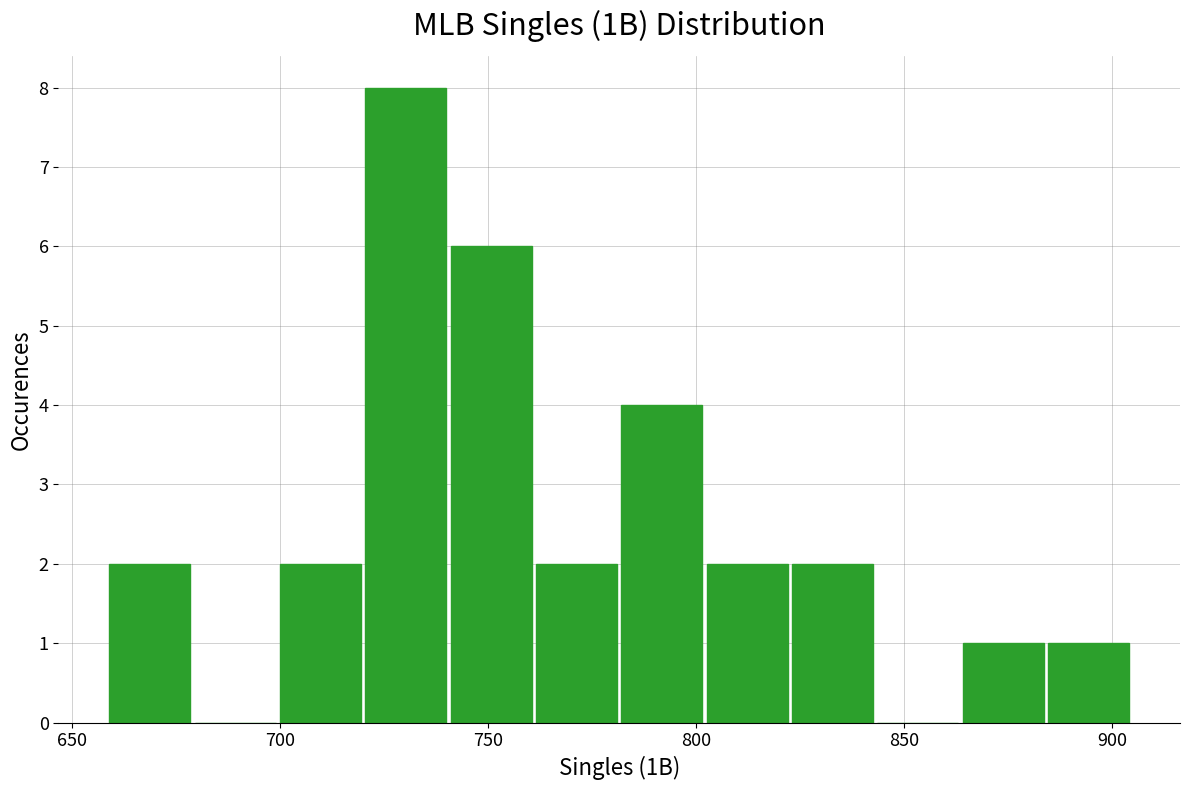

What is the height of the bar covering 700.0 to 720.5 on the x-axis? Neither the bar edges nor the heights are printed on the chart, so give them approximately, as read against the axes.

2